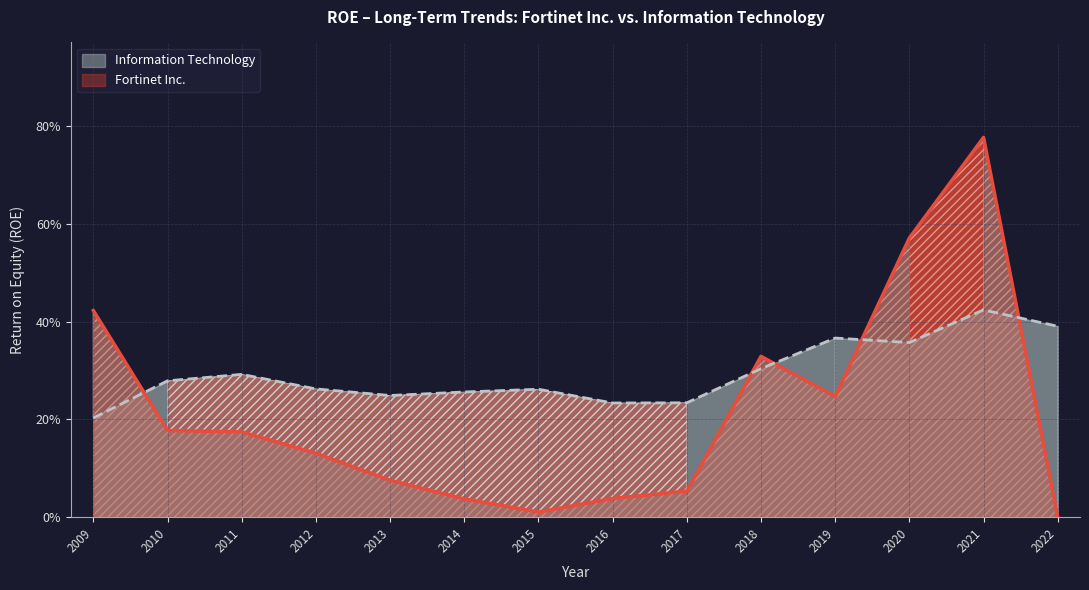

What are all the series names shown in the legend?

Information Technology, Fortinet Inc.